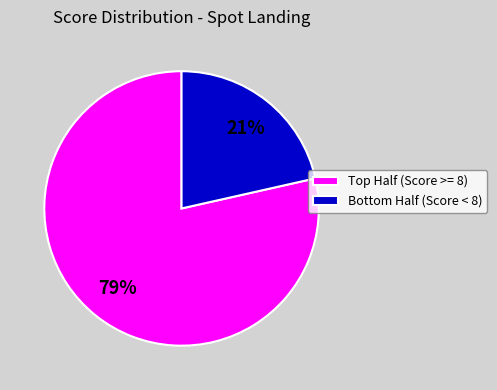

What is the largest slice in the pie chart?

Top Half (Score >= 8)